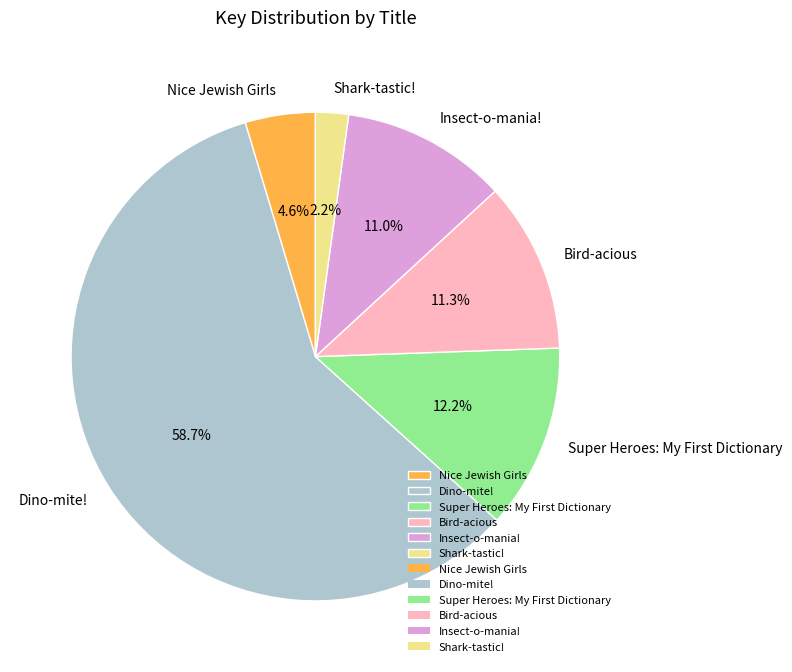

How many slices are in this pie chart?

6